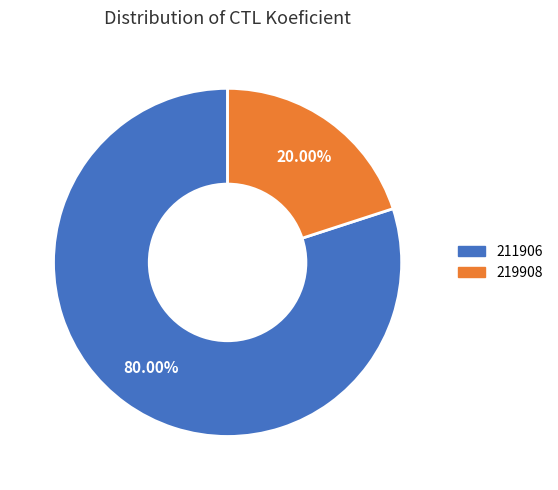

How many slices are in this pie chart?

2